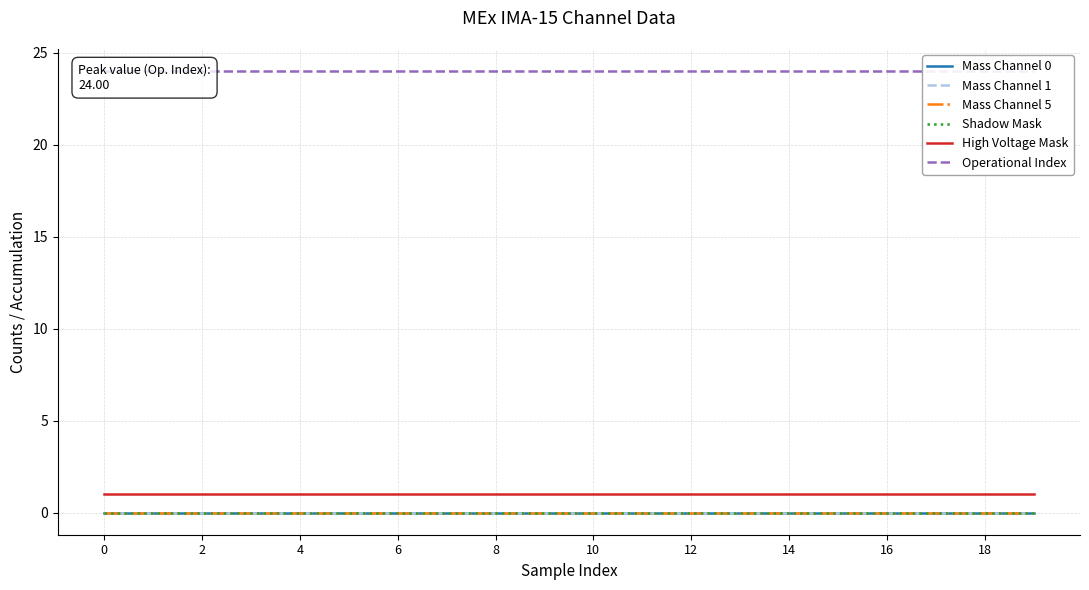

Does the chart display data point markers on the line(s)?

No